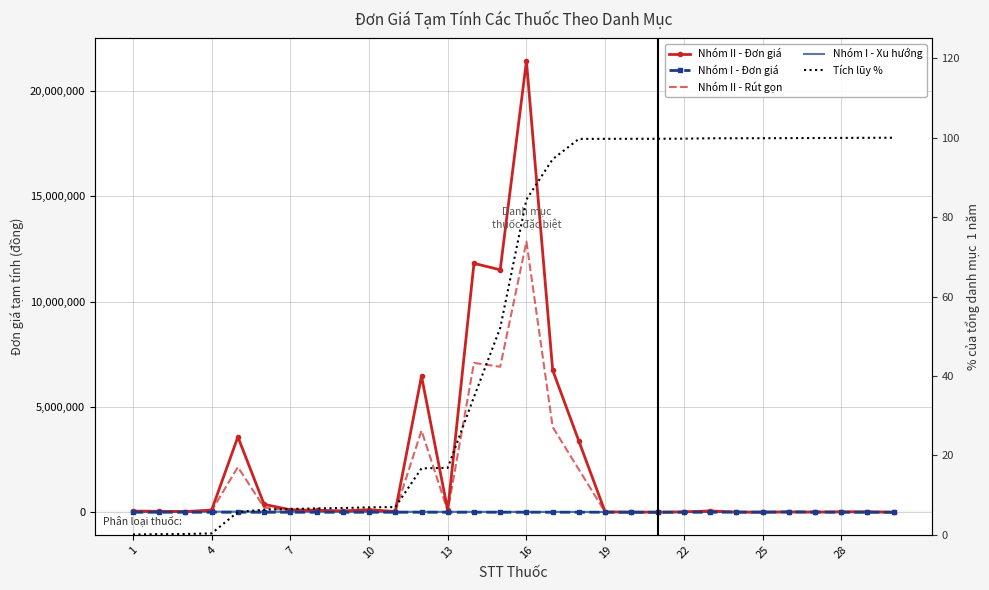

Rank the series at 22 from lowest to highest value.

Nhóm I - Đơn giá, Tích lũy %, Nhóm I - Xu hướng, Nhóm II - Rút gọn, Nhóm II - Đơn giá